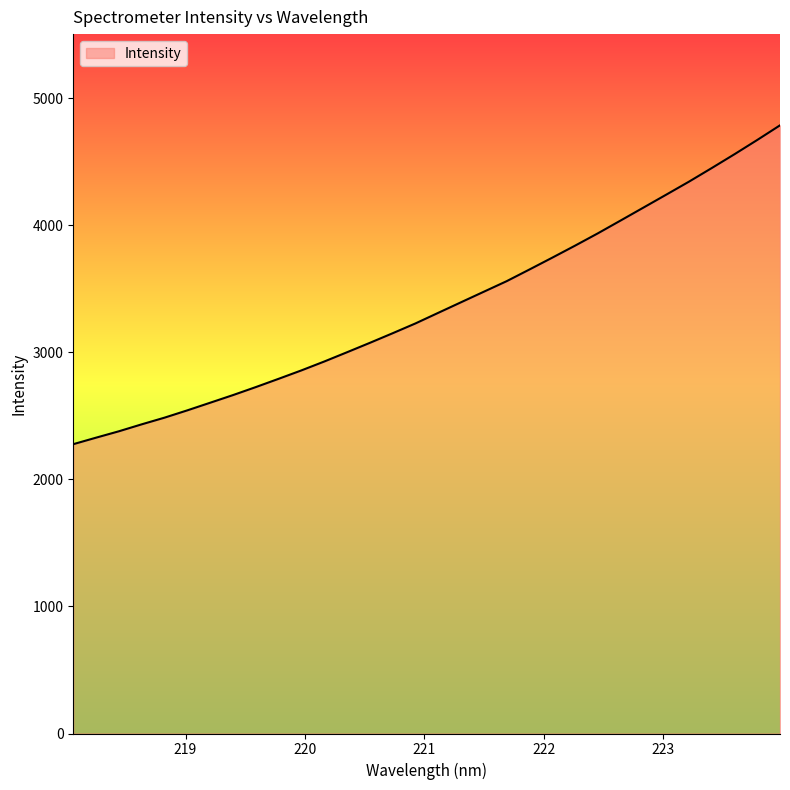

What is the greatest value displayed?

4786.7